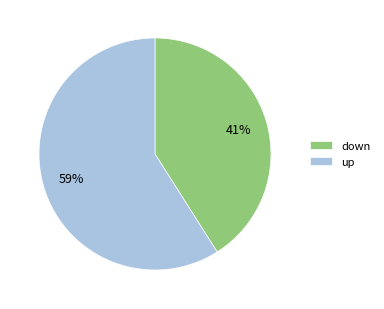

Which category has the biggest portion of the pie?

up